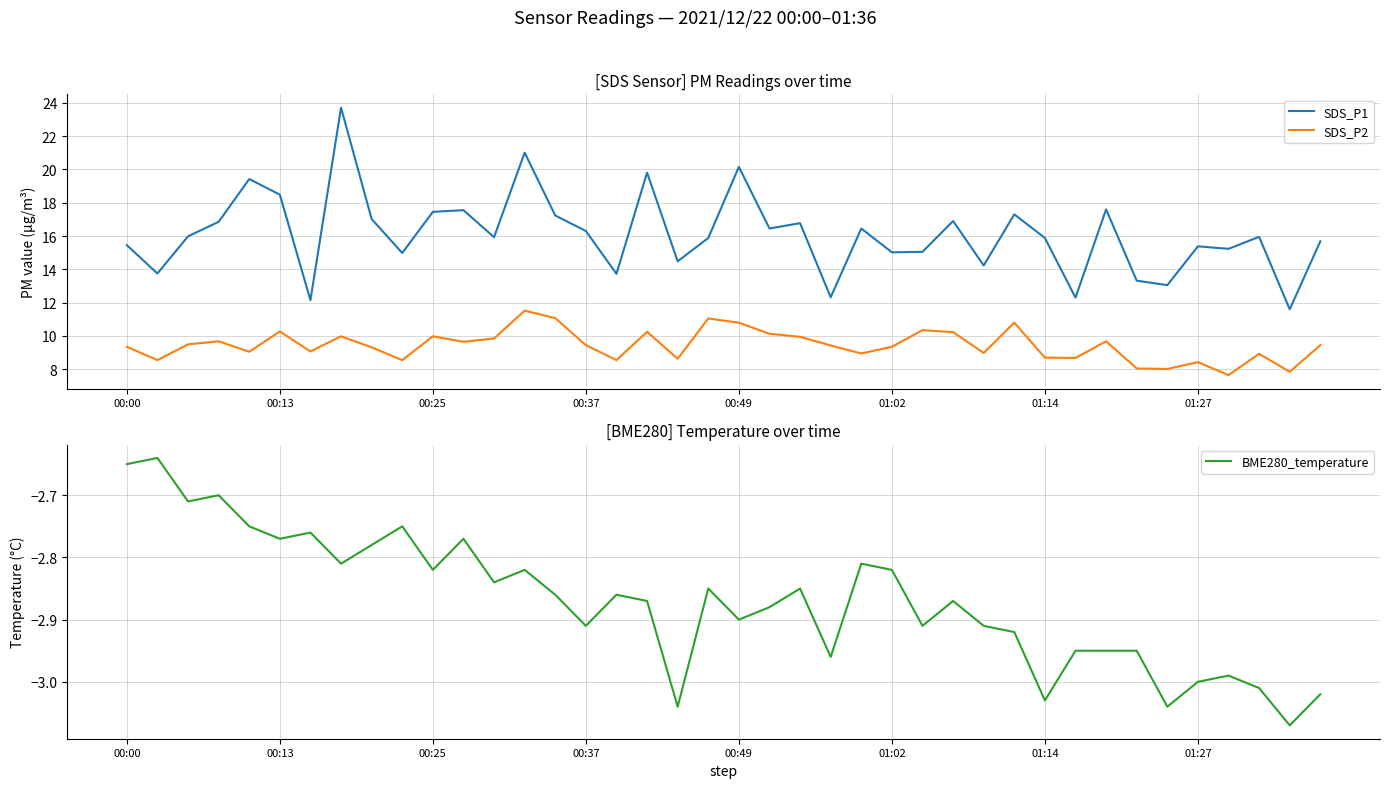

True or false: SDS_P2 and SDS_P1 cross at least once.

False